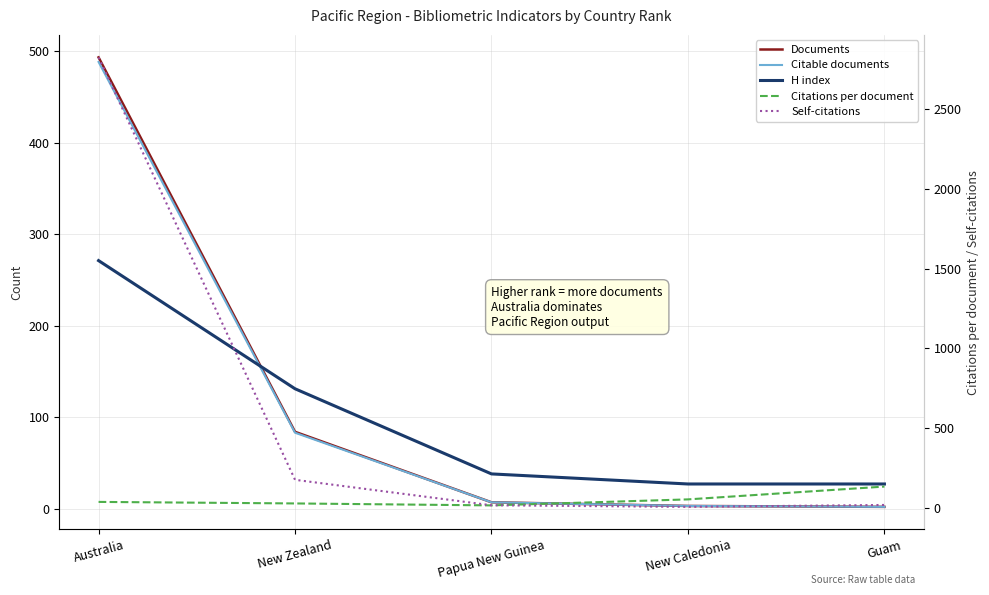

True or false: Documents and Citable documents intersect in this chart.

False